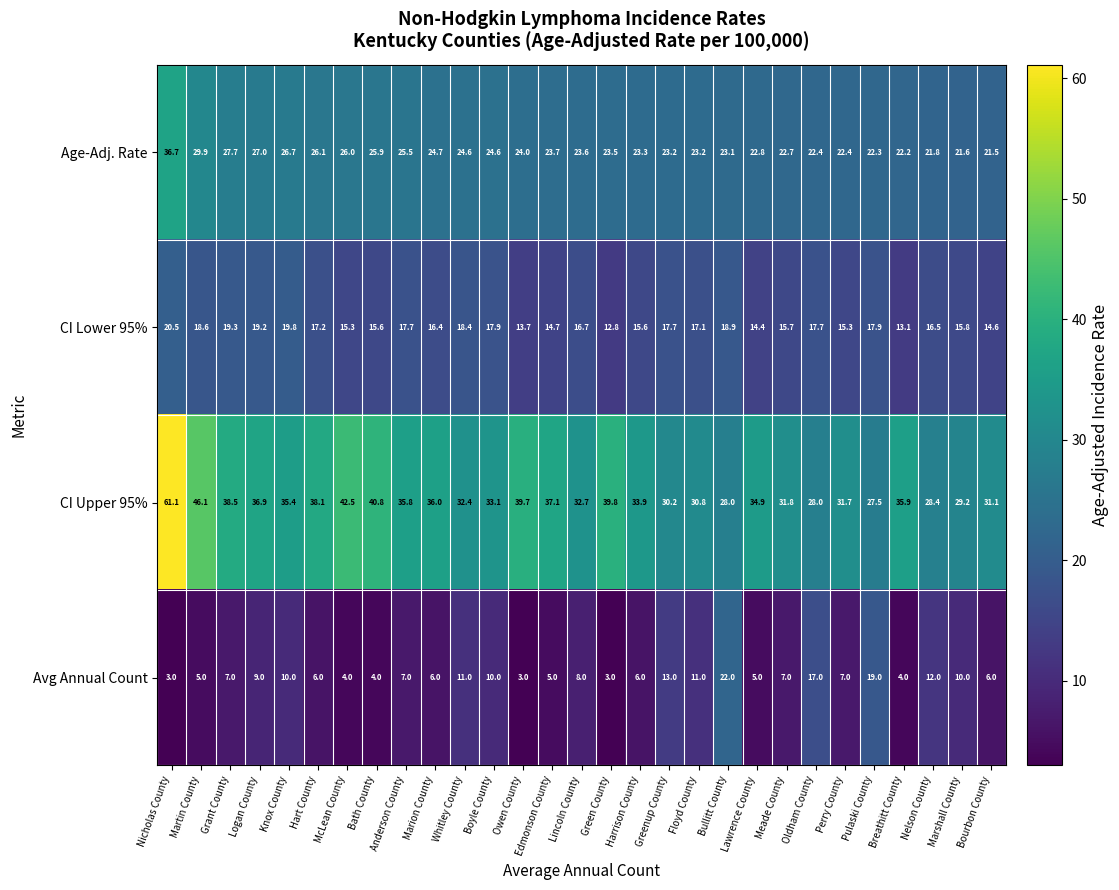

True or false: Age-Adj. Rate has a value of 29.8 at Breathitt County.

False